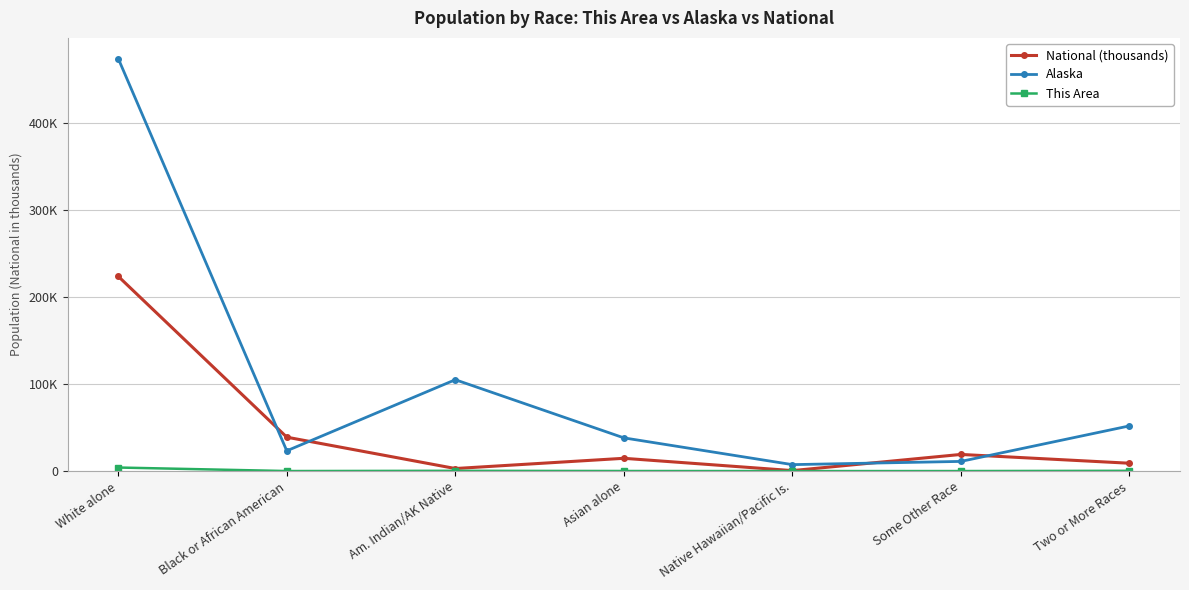

Does the chart have visible grid lines?

Yes